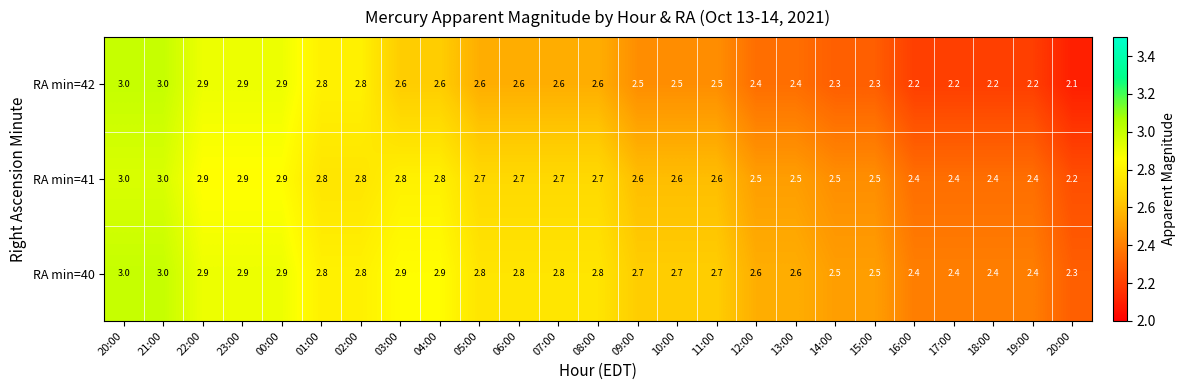

How many series are shown in this chart?

3